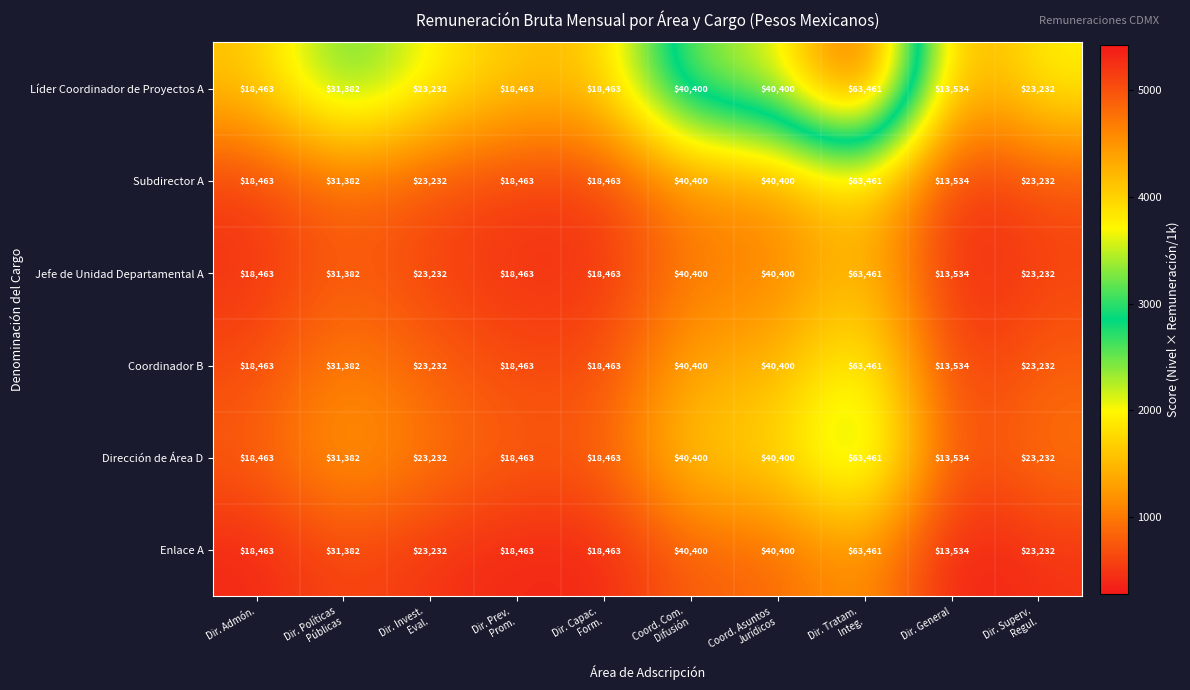

What is the approximate value of Coordinador B at Dir. General, to the nearest 100?

13500